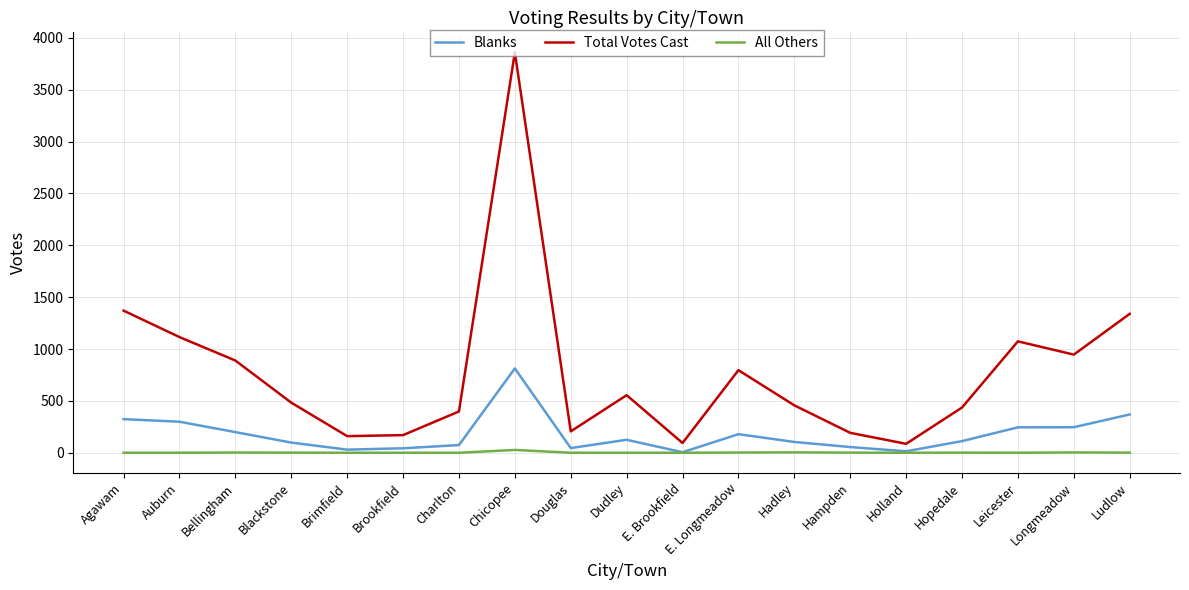

True or false: Blanks has more than 2 interior local peaks.

True